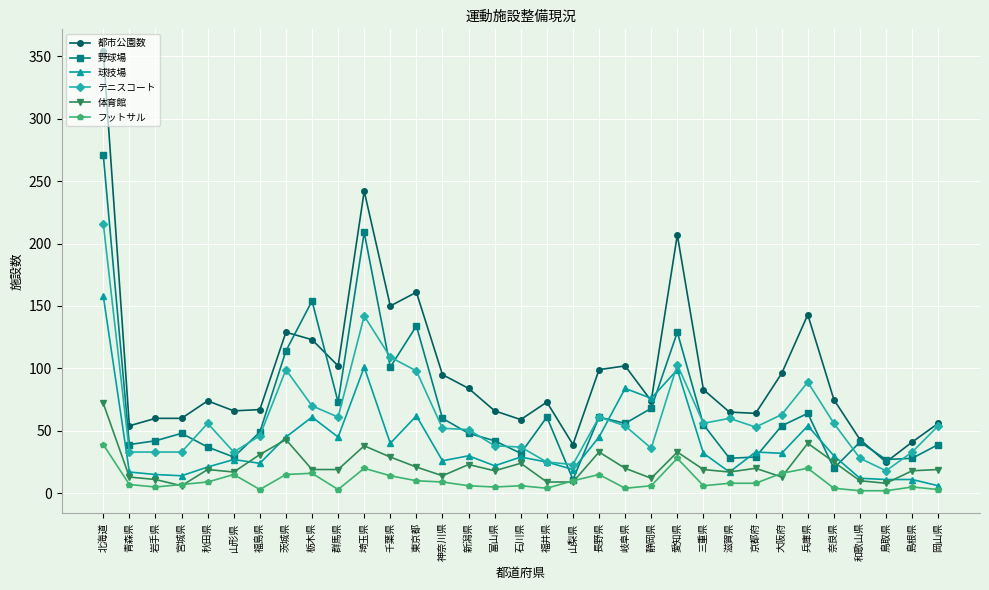

At which label does 都市公園数 first exceed 74?

北海道